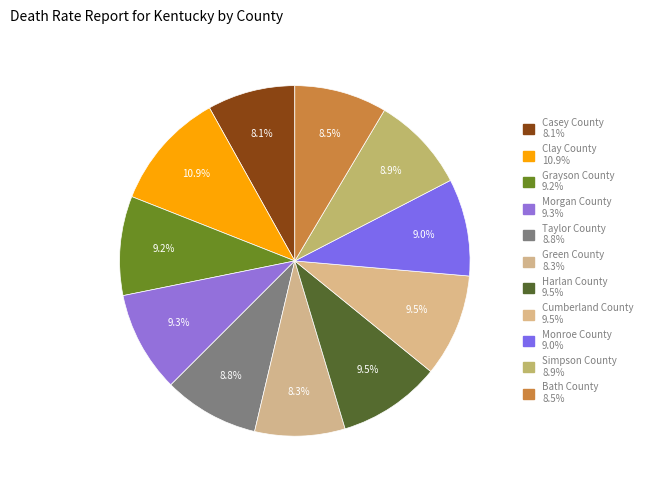

How many segments does this pie chart have?

11